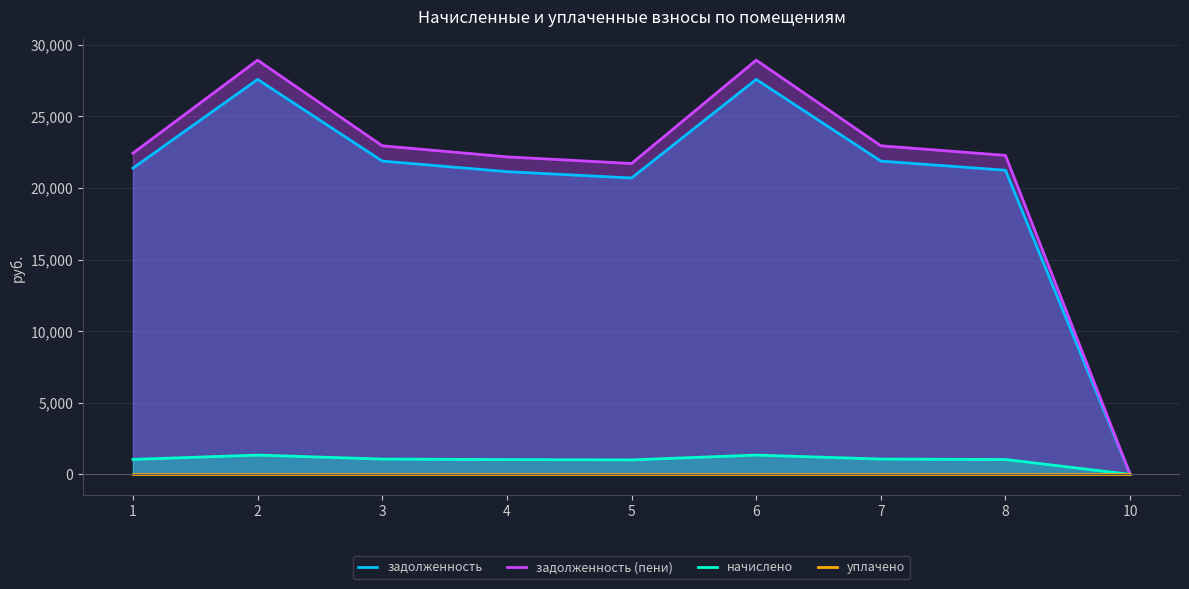

Reading left to right, transcribe all the data shown in this chart.

задолженность: 1=21388.2	2=27583.3	3=21879.9	4=21142.2	5=20699.8	6=27583.3	7=21879.9	8=21240.5	10=0.0
задолженность (пени): 1=22432.2	2=28929.7	3=22947.9	4=22174.2	5=21710.2	6=28929.7	7=22947.9	8=22277.3	10=0.0
начислено: 1=1044.0	2=1346.4	3=1068.0	4=1032.0	5=1010.4	6=1346.4	7=1068.0	8=1036.8	10=0.0
уплачено: 1=0.0	2=0.0	3=0.0	4=0.0	5=0.0	6=0.0	7=0.0	8=0.0	10=0.0